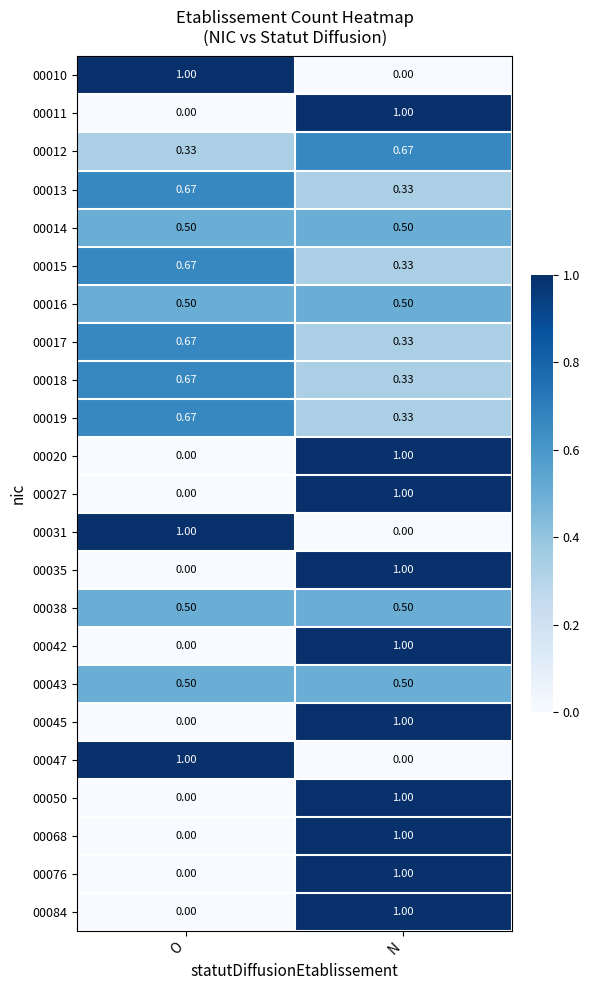

Where is 00031 nearest to the value 0?

N